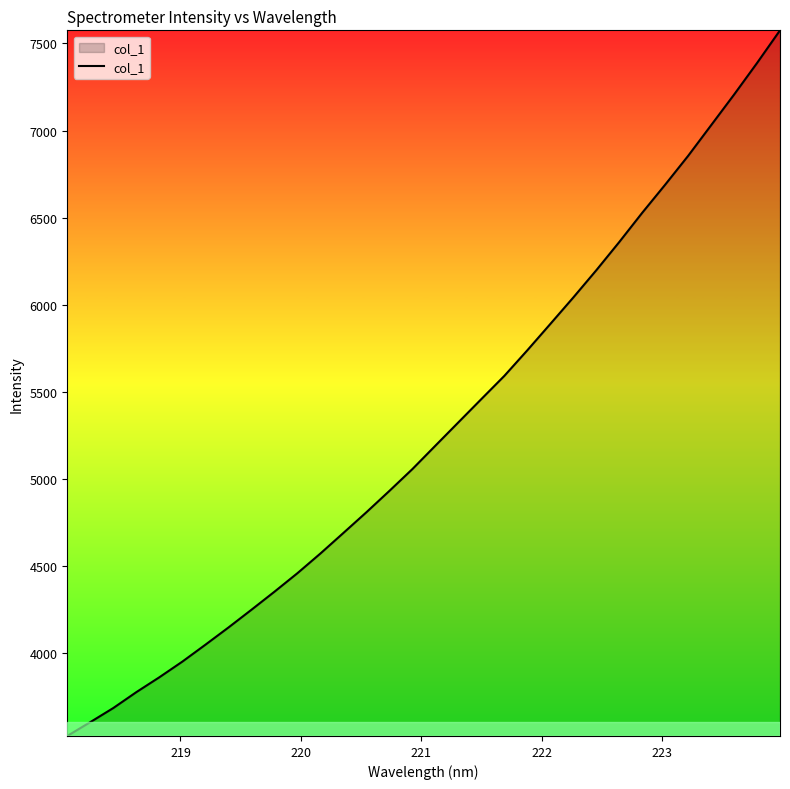

What is the maximum value shown in the chart?

7575.4